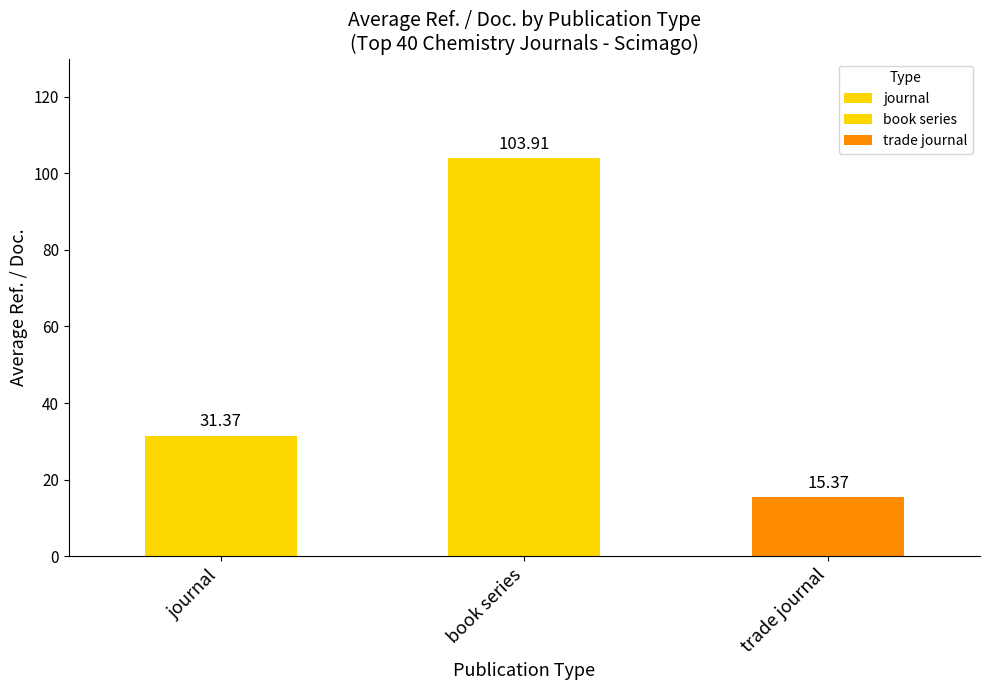

Rank the categories by value from lowest to highest.

trade journal, journal, book series